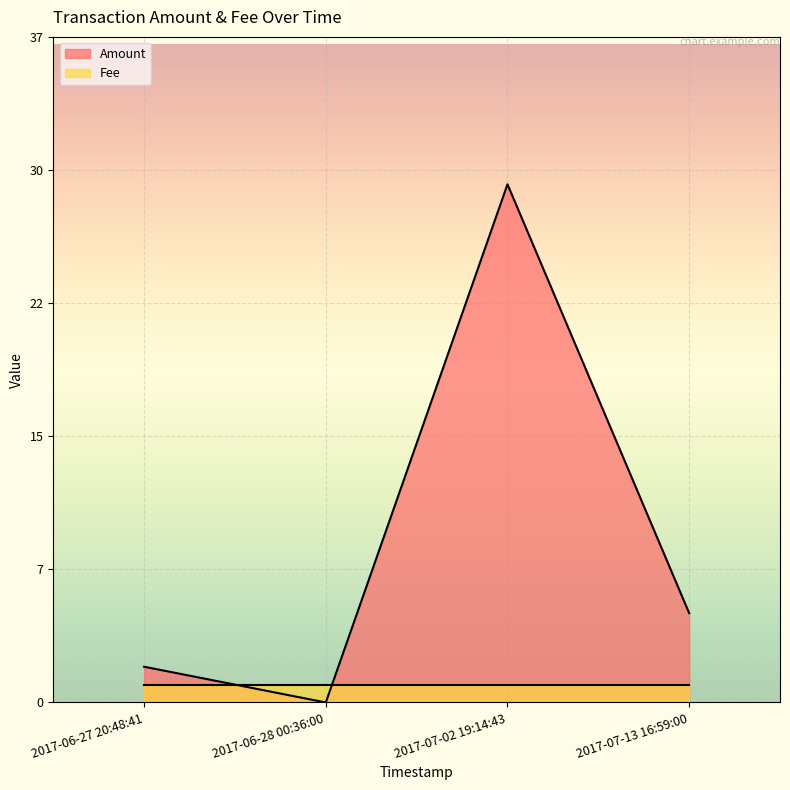

How many interior local peaks does the Amount series have?

1